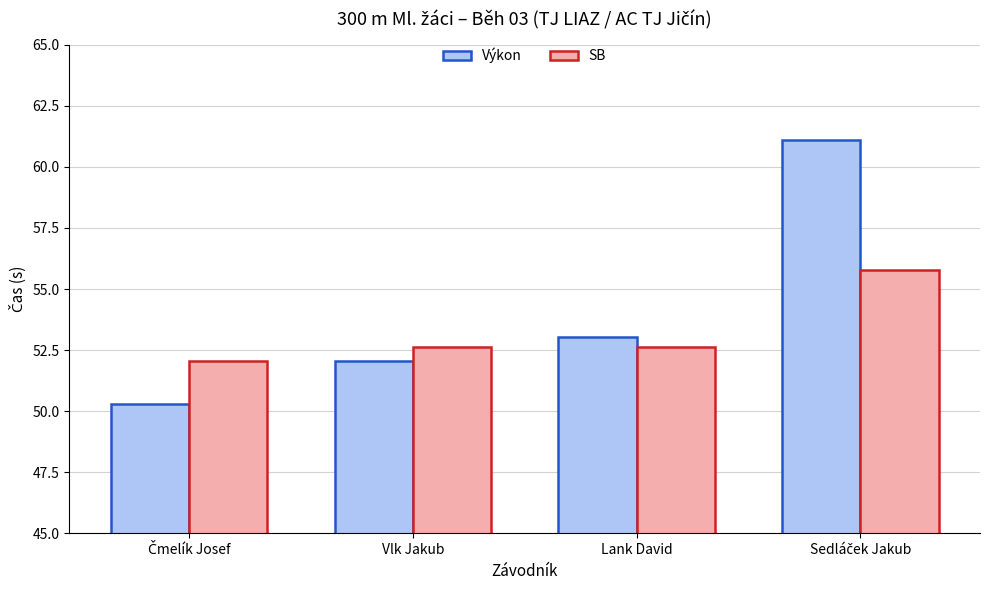

What is the maximum value for Výkon?

61.1